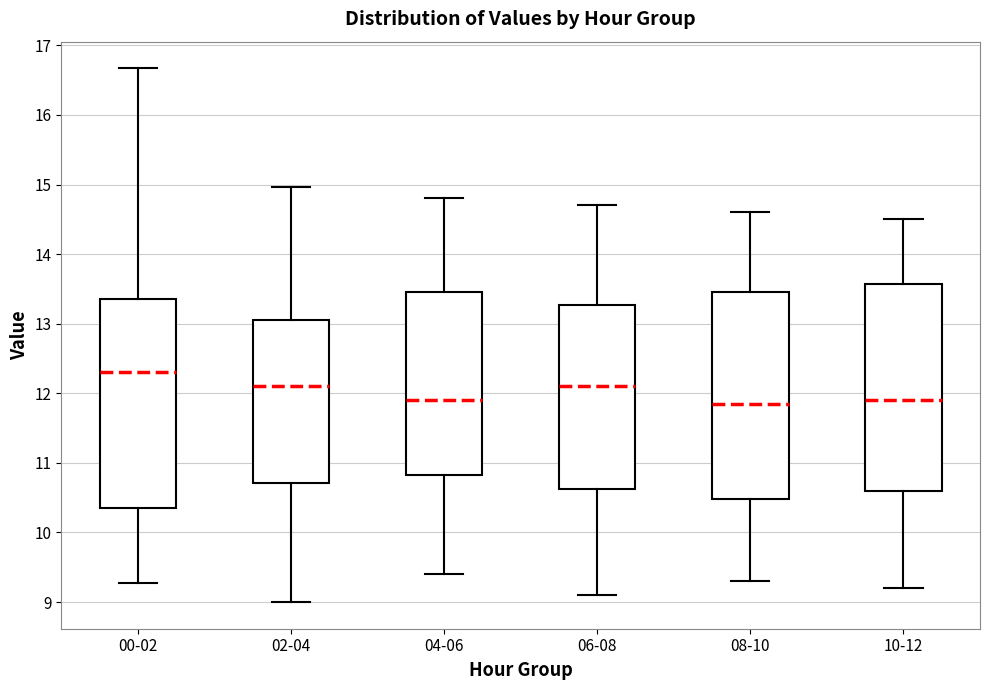

Reading left to right, read every box against the y-axis: the position of its median line, the range the box covers, and the ends of its whiskers. The values are not printed on the chart, so give them approximately, as read against the axis.

00-02: median 12.3, box 10.4 to 13.4, whiskers 9.3 to 16.7
02-04: median 12.1, box 10.7 to 13.1, whiskers 9.0 to 15.0
04-06: median 11.9, box 10.8 to 13.5, whiskers 9.4 to 14.8
06-08: median 12.1, box 10.6 to 13.3, whiskers 9.1 to 14.7
08-10: median 11.9, box 10.5 to 13.5, whiskers 9.3 to 14.6
10-12: median 11.9, box 10.6 to 13.6, whiskers 9.2 to 14.5